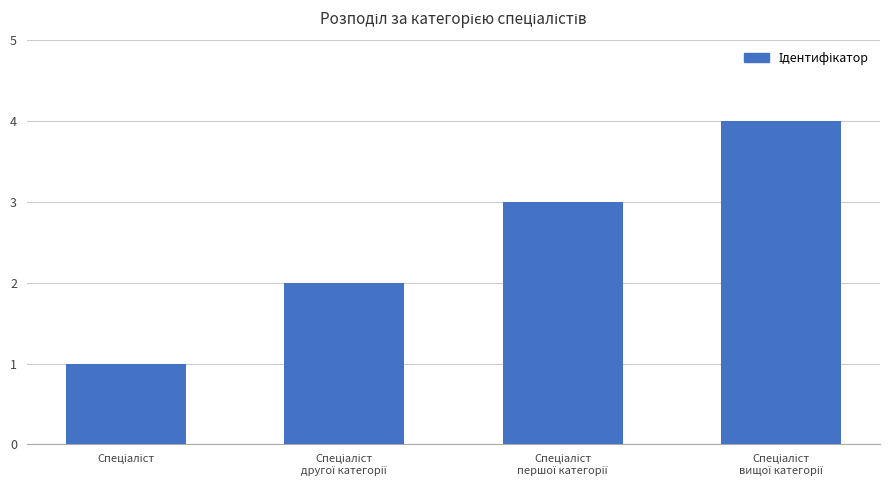

What is the sum of all values?

10